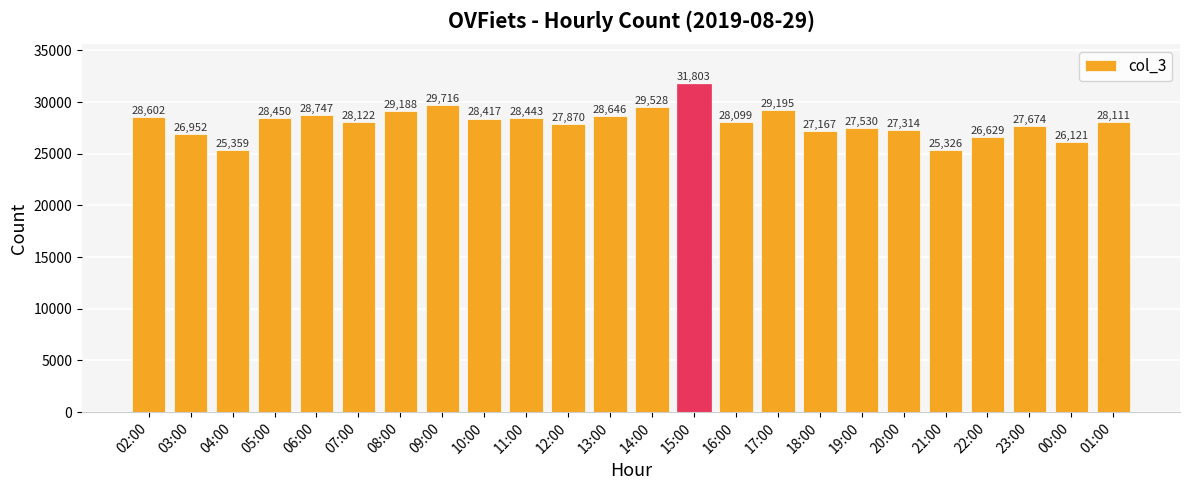

Read the value at 06:00, to the nearest 10.

28750